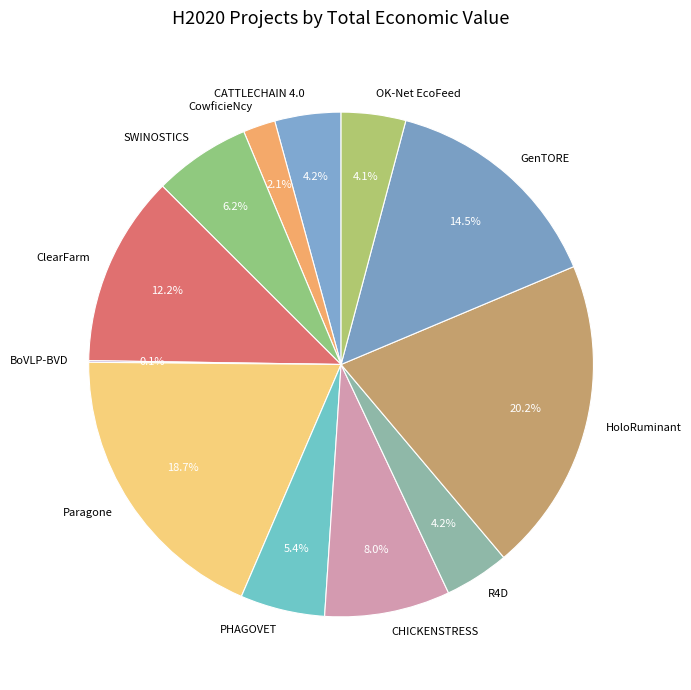

Is PHAGOVET the majority of the pie?

No